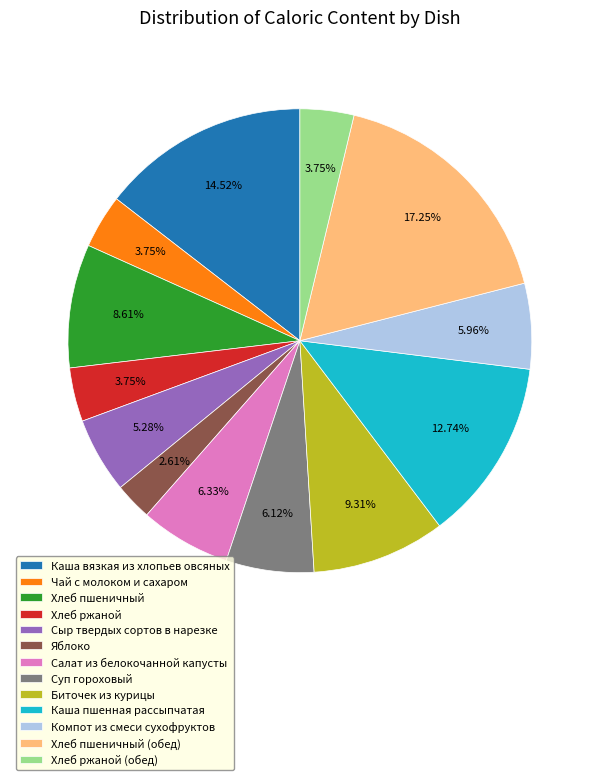

Is it true that Хлеб ржаной (обед) is 11% of the pie?

False